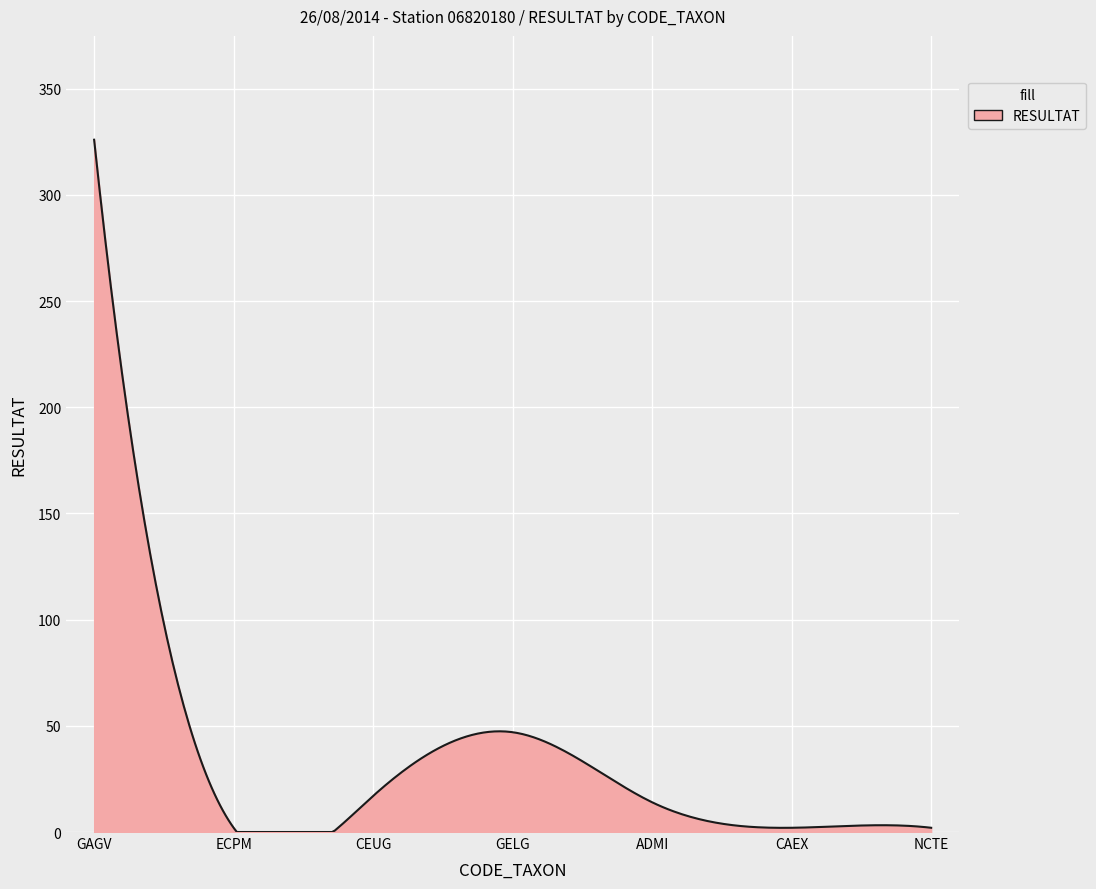

What is the difference between the maximum and minimum values?

326.0